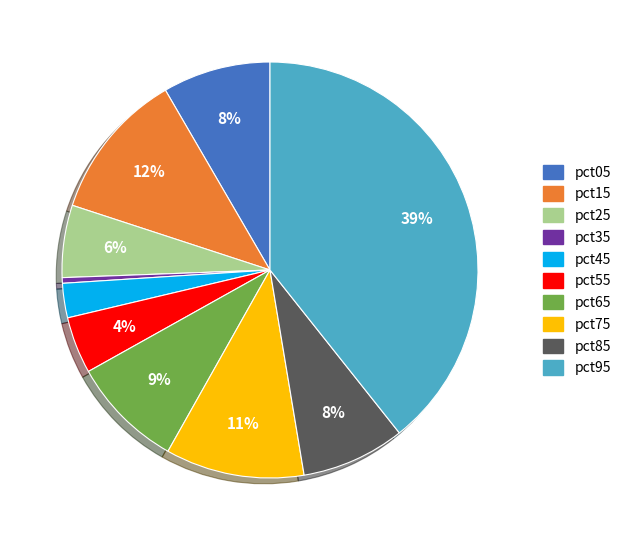

Is there a majority slice in this chart?

No